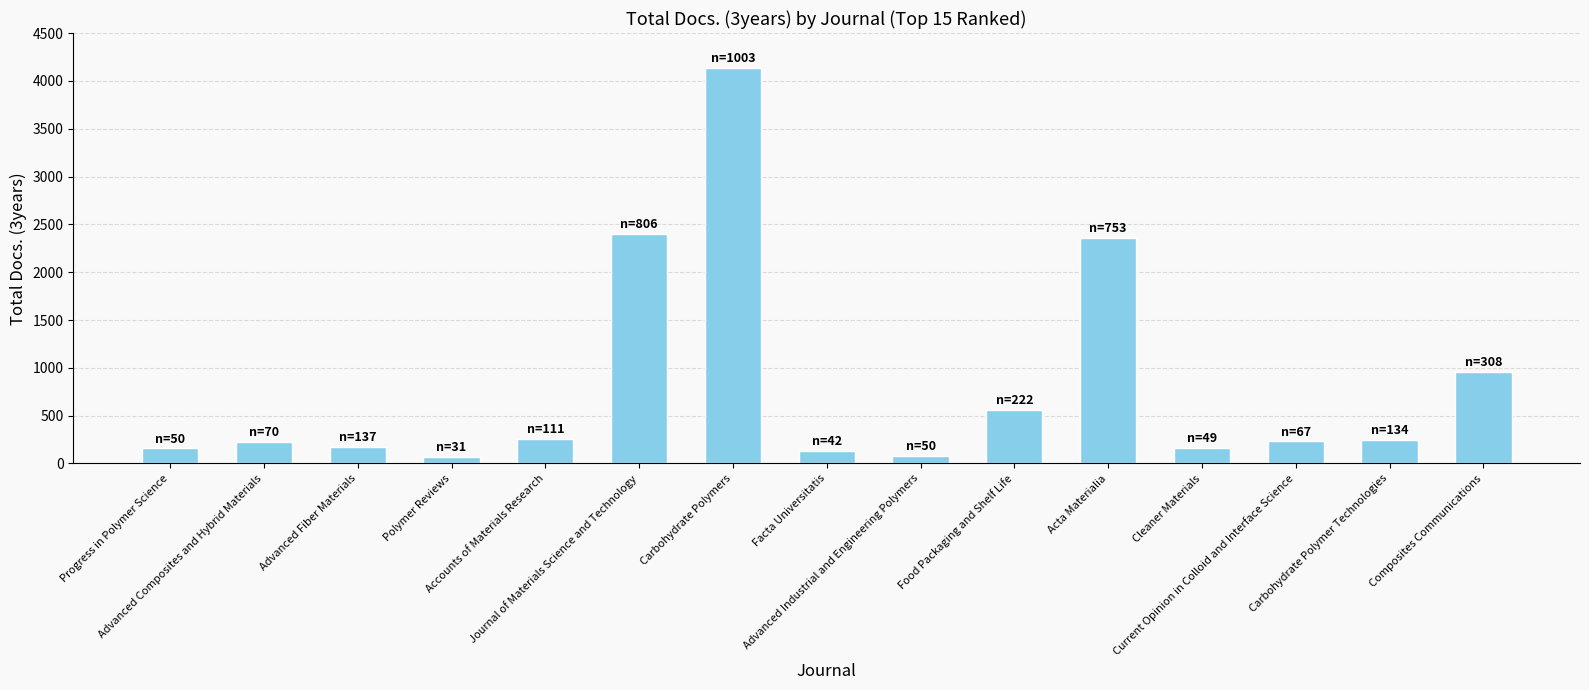

At which label is the value closest to 2099?

Acta Materialia